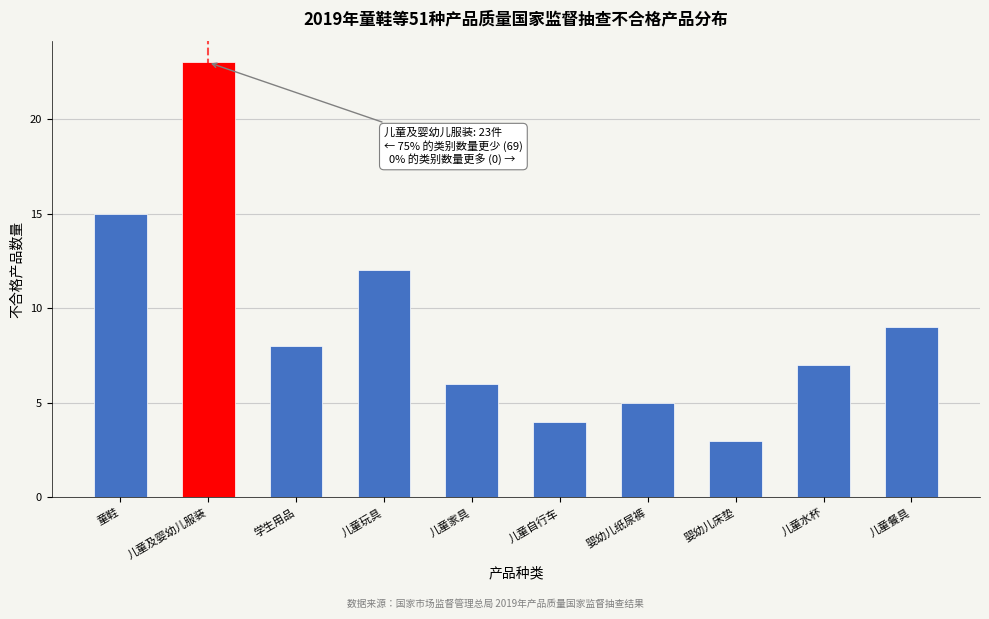

Reading left to right, transcribe all the data shown in this chart.

童鞋=15	儿童及婴幼儿服装=23	学生用品=8	儿童玩具=12	儿童家具=6	儿童自行车=4	婴幼儿纸尿裤=5	婴幼儿床垫=3	儿童水杯=7	儿童餐具=9